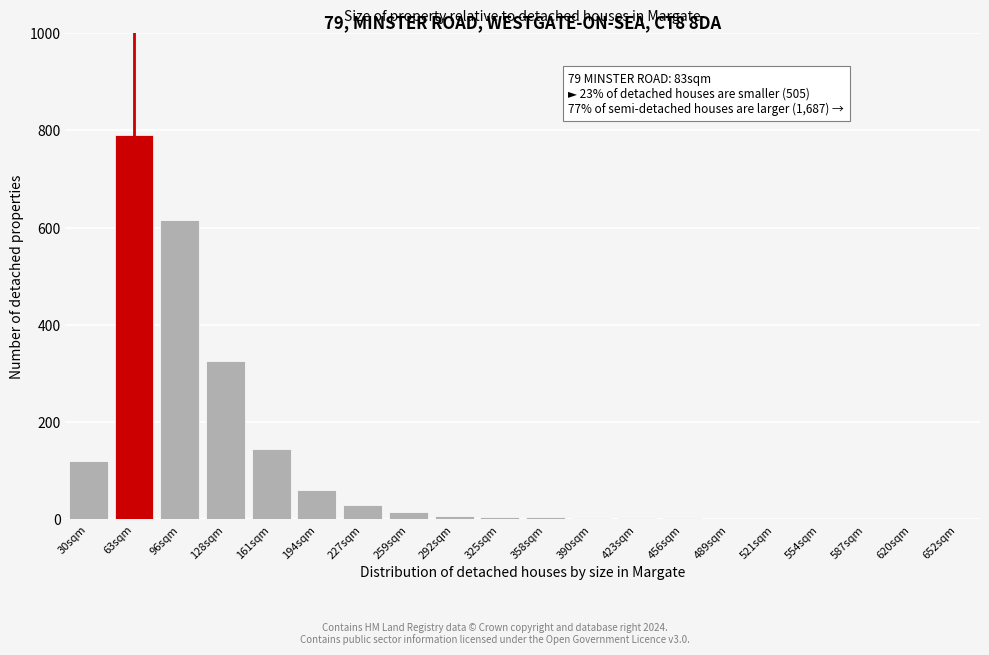

True or false: the data shows 295 at 587sqm.

False